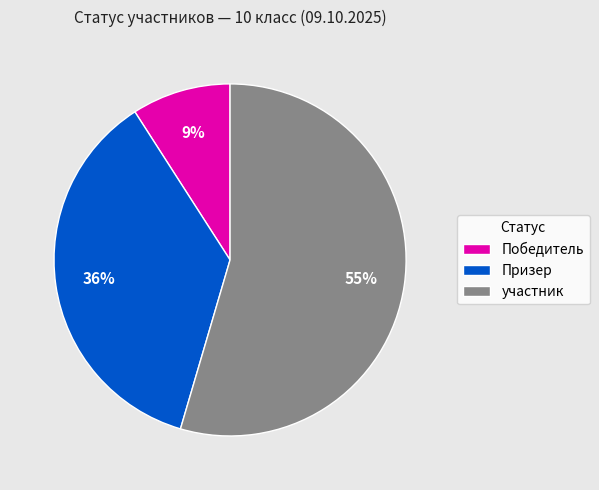

Is there any slice that represents more than half of the pie?

Yes